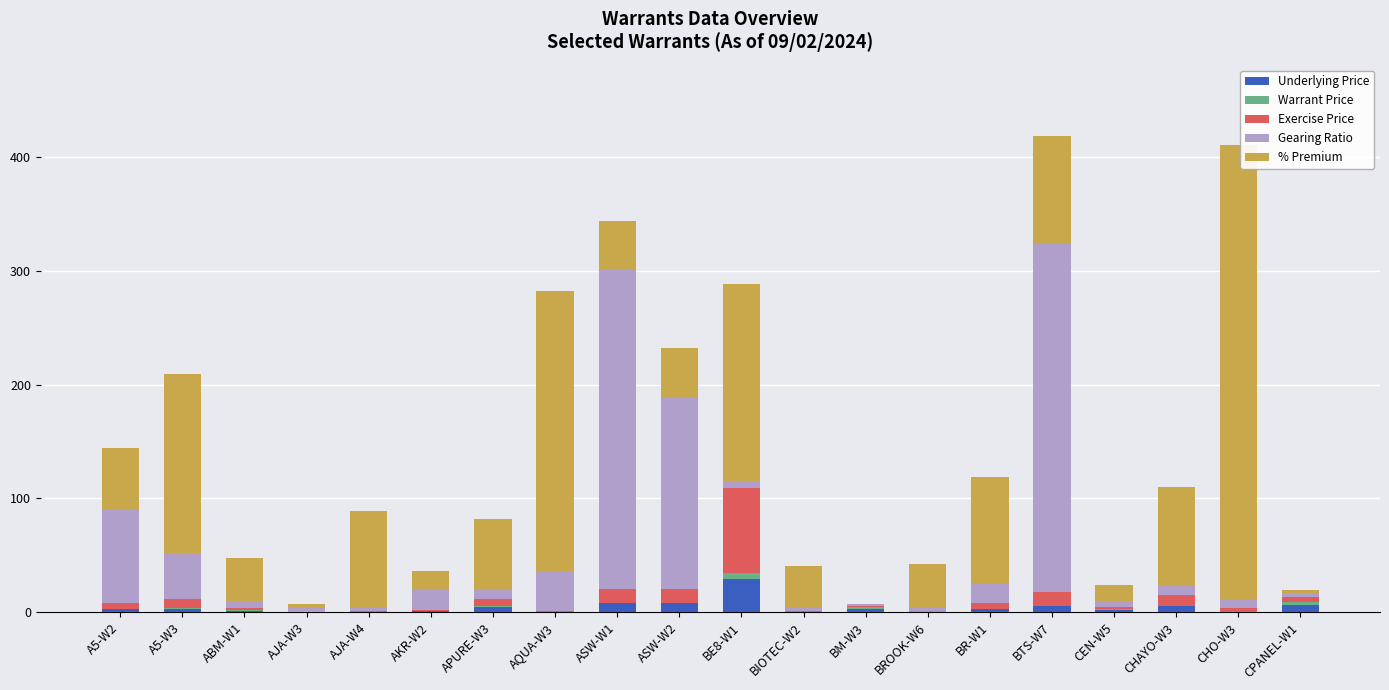

The value of Exercise Price at BTS-W7 is 11.5. True or false?

True